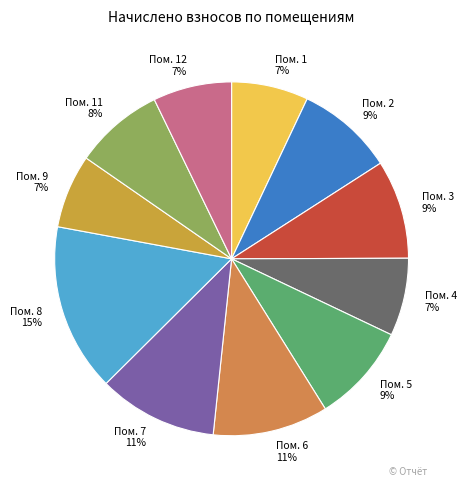

What is the ratio of the value at Пом. 4 7% to the value at Пом. 2 9%?

0.8